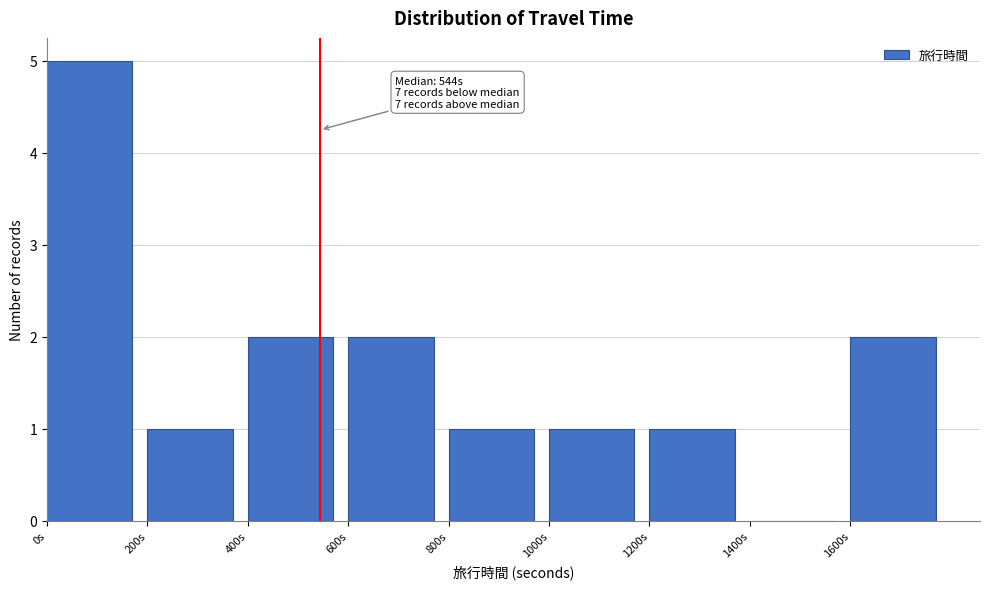

Which range on the x-axis has the tallest bar?

0 to 200